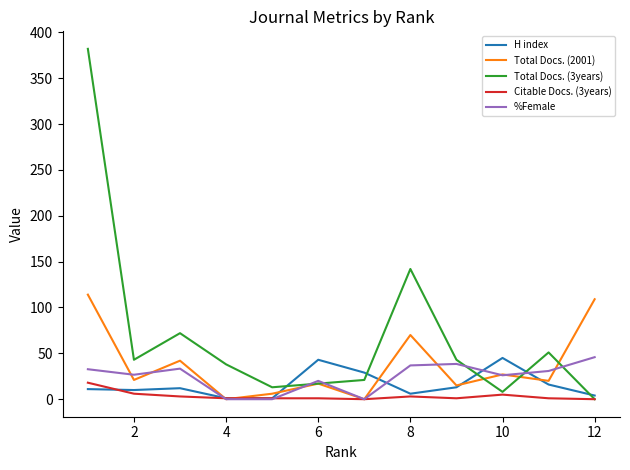

Which series has the largest total across all categories?

Total Docs. (3years)